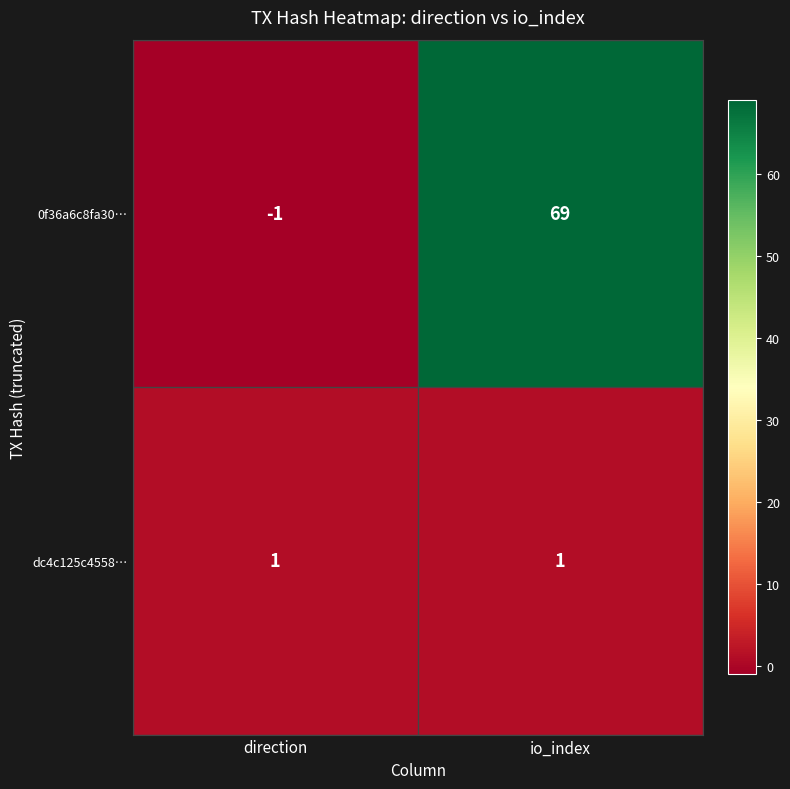

What is the maximum value for 0f36a6c8fa30…?

69